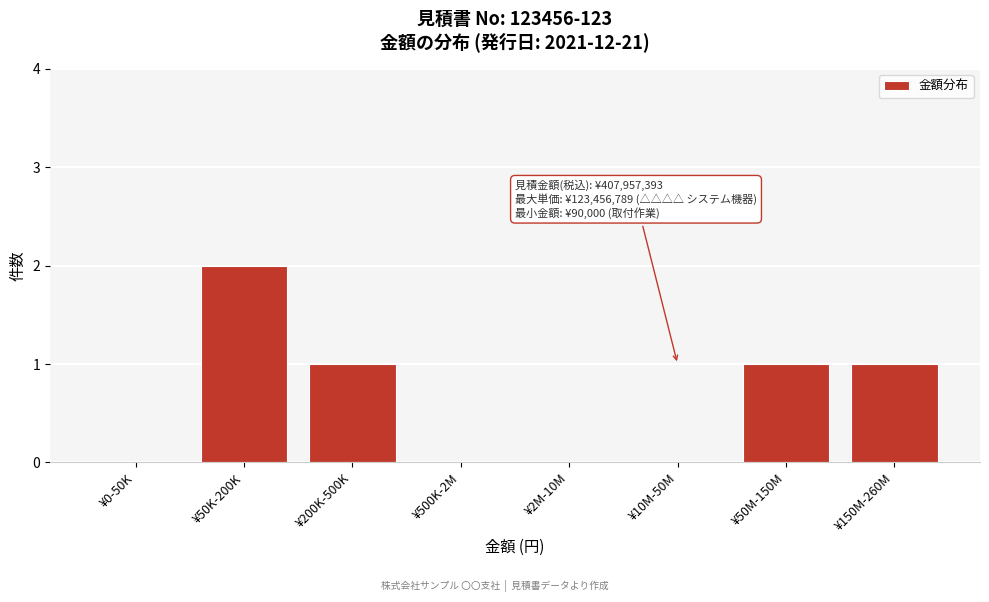

Reading left to right, transcribe all the data shown in this chart.

¥0-50K=0	¥50K-200K=2	¥200K-500K=1	¥500K-2M=0	¥2M-10M=0	¥10M-50M=0	¥50M-150M=1	¥150M-260M=1